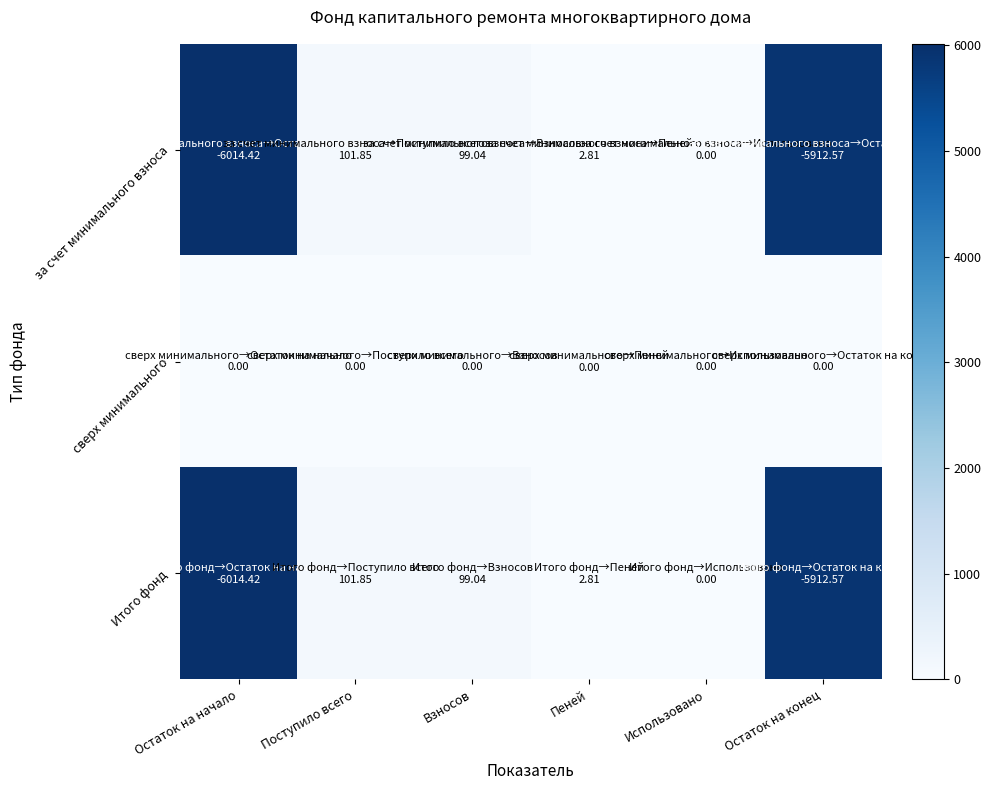

Count the number of data series in this chart.

3